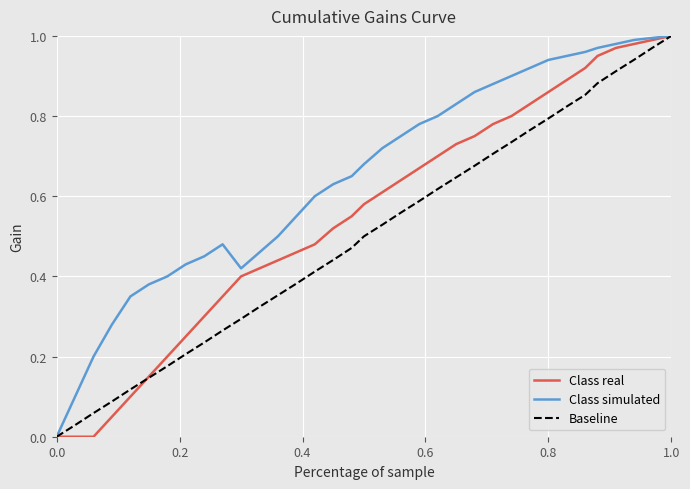

Which series has the largest total across all categories?

Class simulated